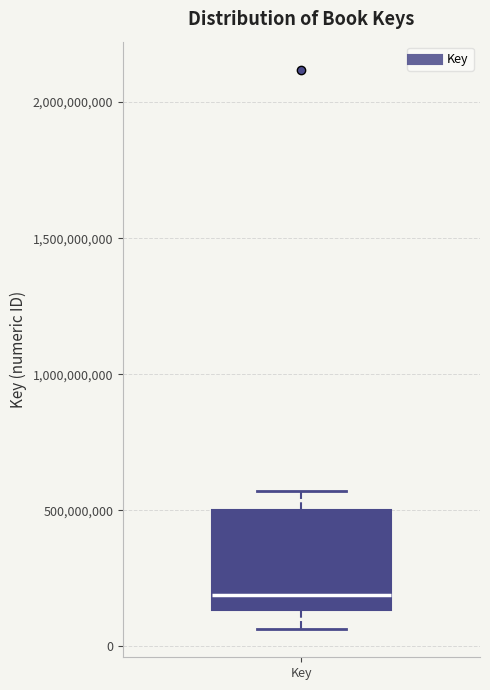

Read this box plot against the y-axis: the position of the median line, the range covered by the box, and the ends of both whiskers. The values are not printed on the chart, so give them approximately, as read against the axis.

median 200000000, box 150000000 to 500000000, whiskers 50000000 to 550000000